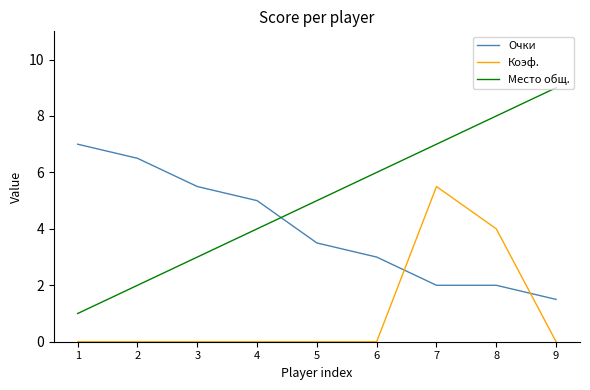

At which label does Место общ. reach its peak?

9